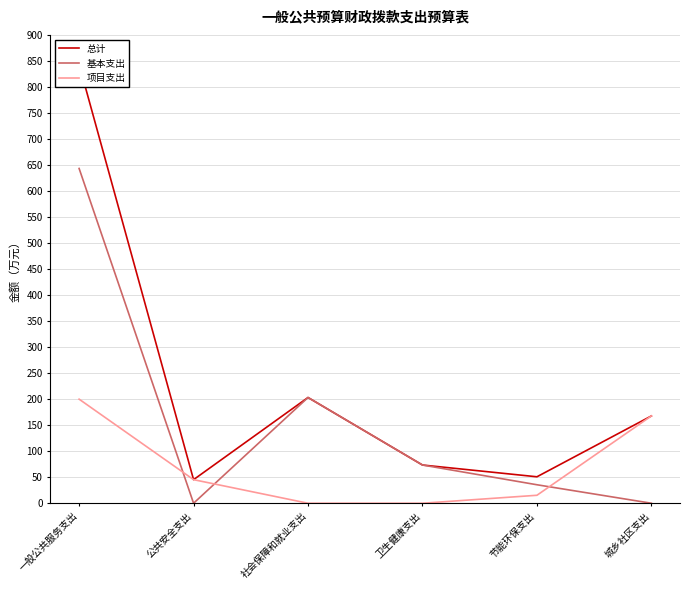

What is the difference between the maximum and second lowest values in the 总计 series?

792.5